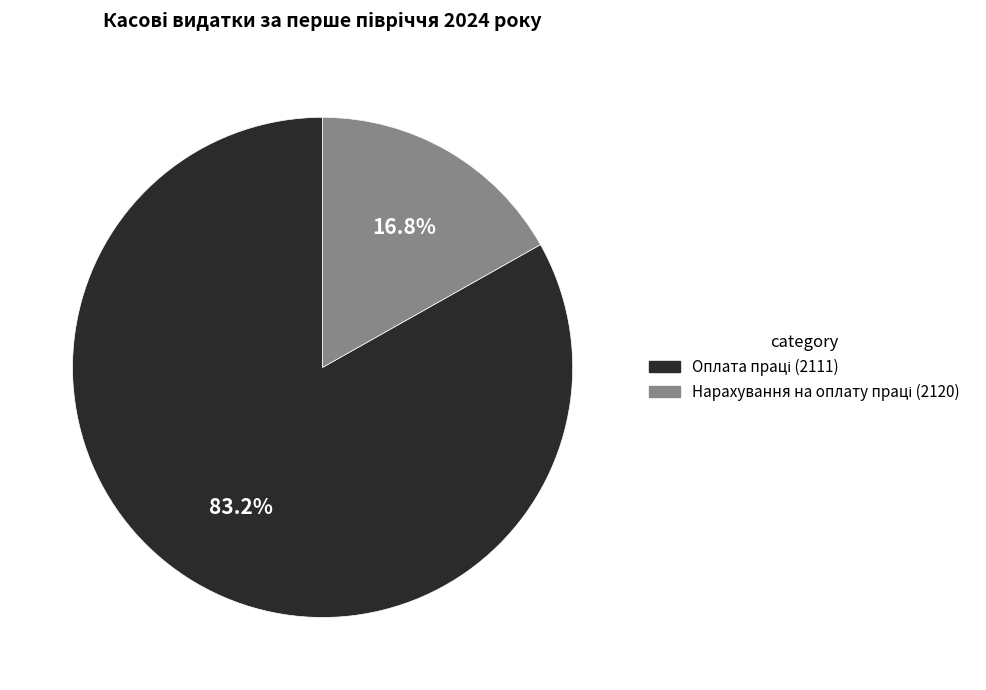

Does any single category account for the majority?

Yes